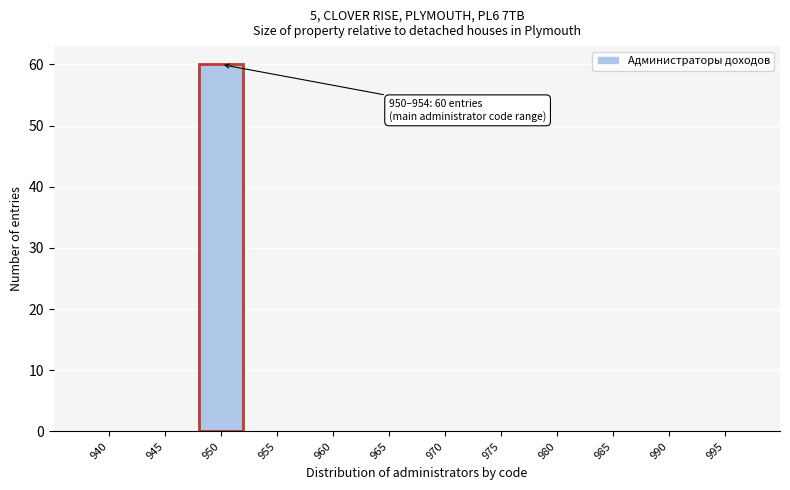

Reading left to right, extract all data points from this chart.

940=0	945=0	950=60	955=0	960=0	965=0	970=0	975=0	980=0	985=0	990=0	995=0